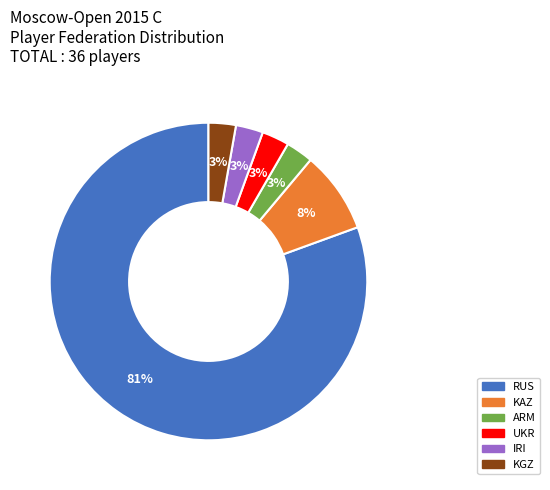

To the nearest percent, what is the average slice percentage?

17%